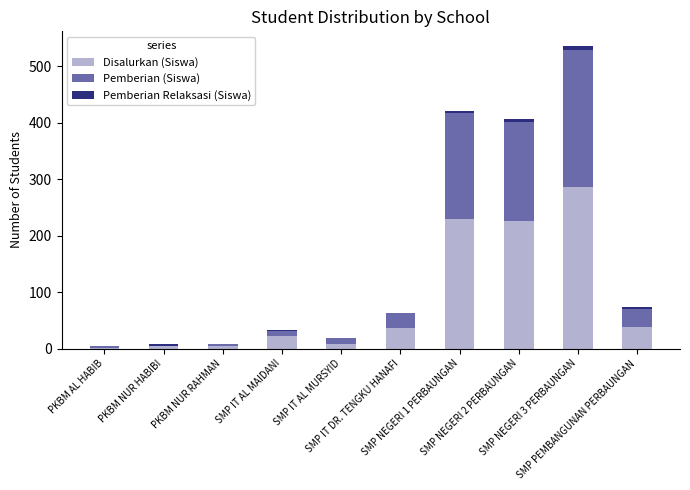

Count the number of data series in this chart.

3